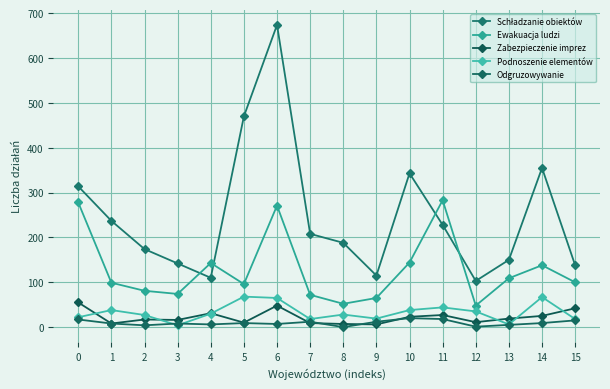

Reading right to left, list all the values displayed in this chart.

Schładzanie obiektów: 138	355	150	103	228	343	115	188	208	674	470	110	142	174	237	314
Ewakuacja ludzi: 100	138	109	48	283	144	65	52	72	271	96	143	74	81	99	278
Zabezpieczenie imprez: 42	25	19	11	27	23	6	7	9	48	10	31	16	17	8	55
Podnoszenie elementów: 18	67	6	35	44	38	19	28	18	65	68	30	4	27	38	22
Odgruzowywanie: 15	9	5	1	18	20	12	0	12	7	9	6	8	4	8	17